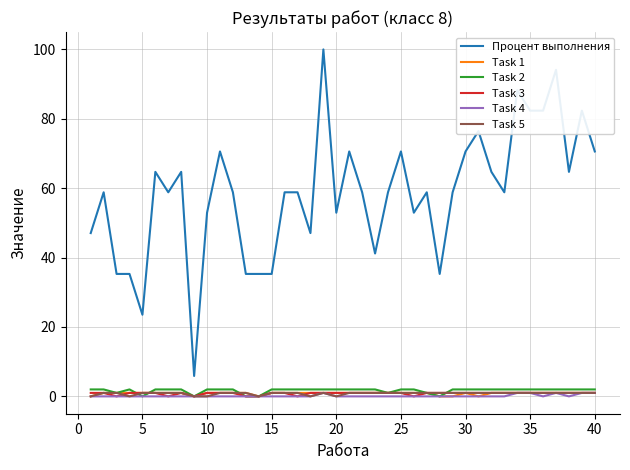

True or false: Процент выполнения and Task 3 cross at least once.

False